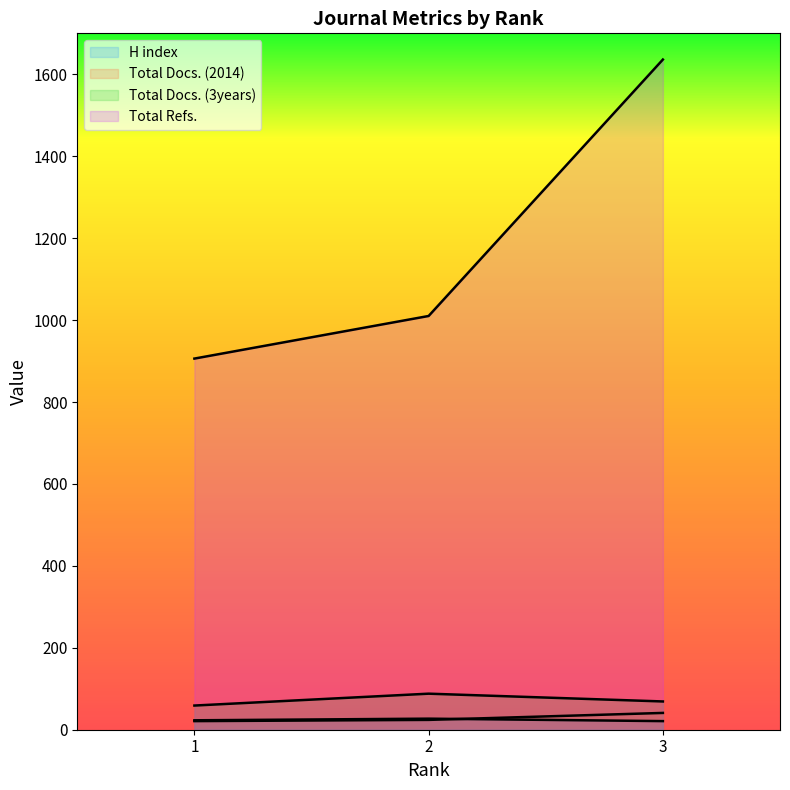

What is the difference between the Total Docs. (2014) values at 3 and 2?

17